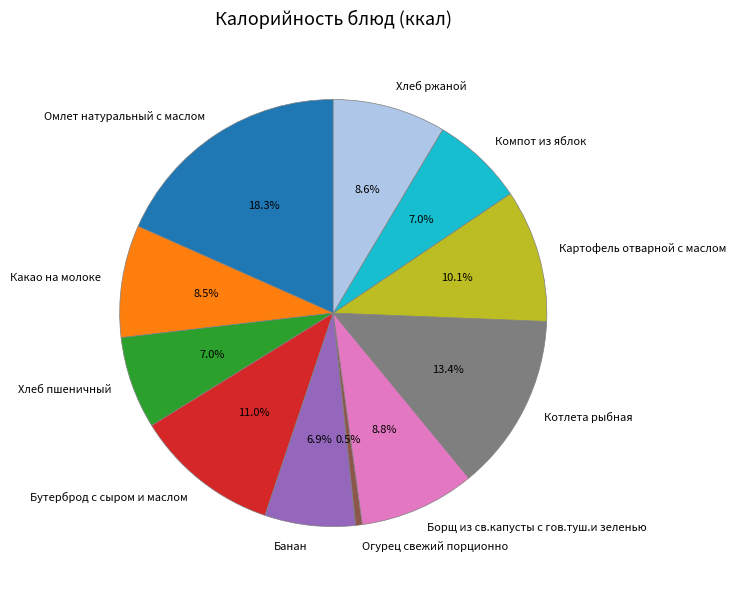

What is the ratio of the value at Борщ из св.капусты с гов.туш.и зеленью to the value at Хлеб ржаной?

1.0